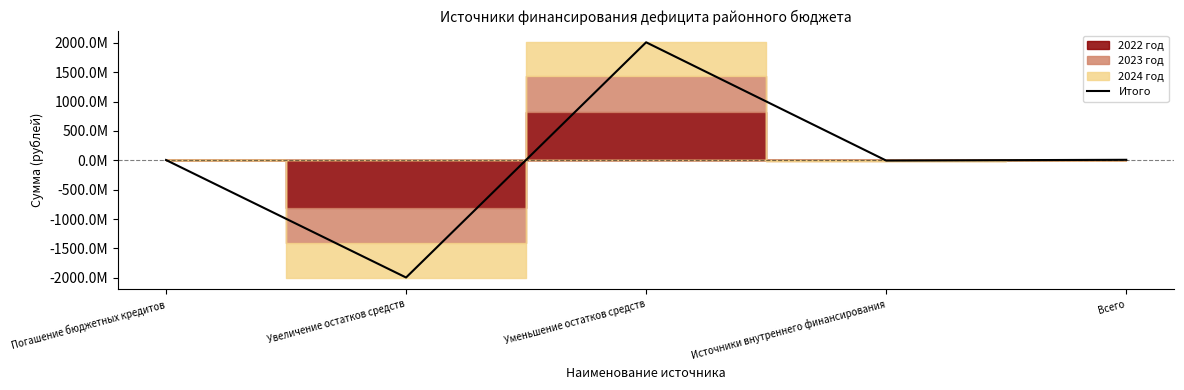

At which label does the data first exceed 4690000?

Уменьшение остатков средств